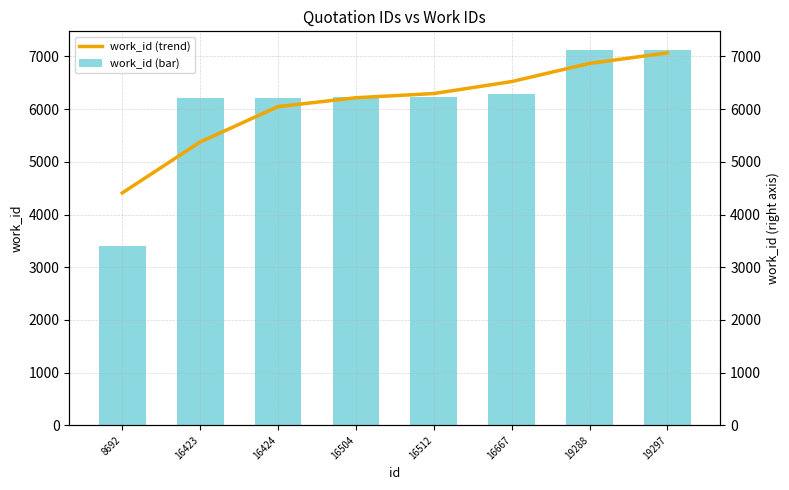

At which label is work_id (bar) closest to 5262?

16423